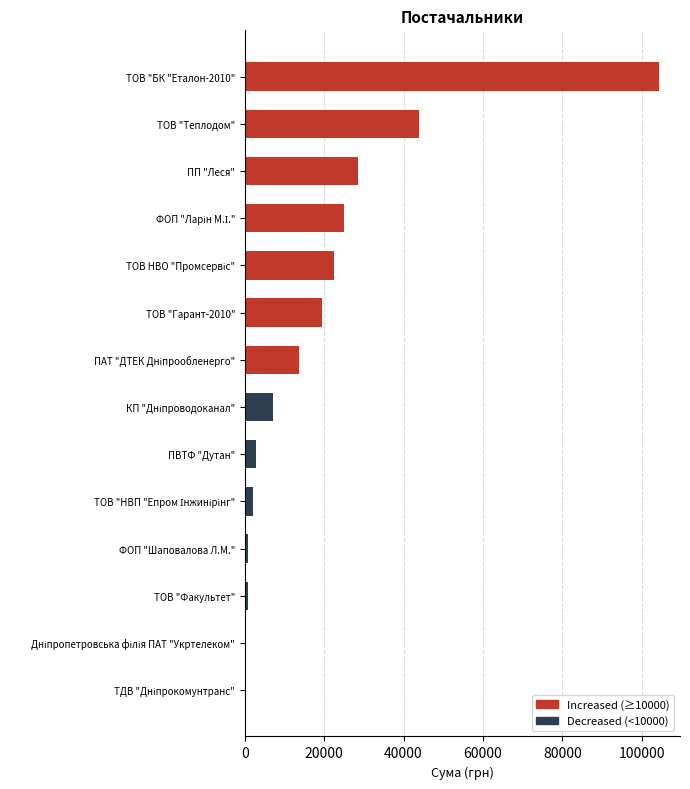

What is the greatest value displayed?

104400.0